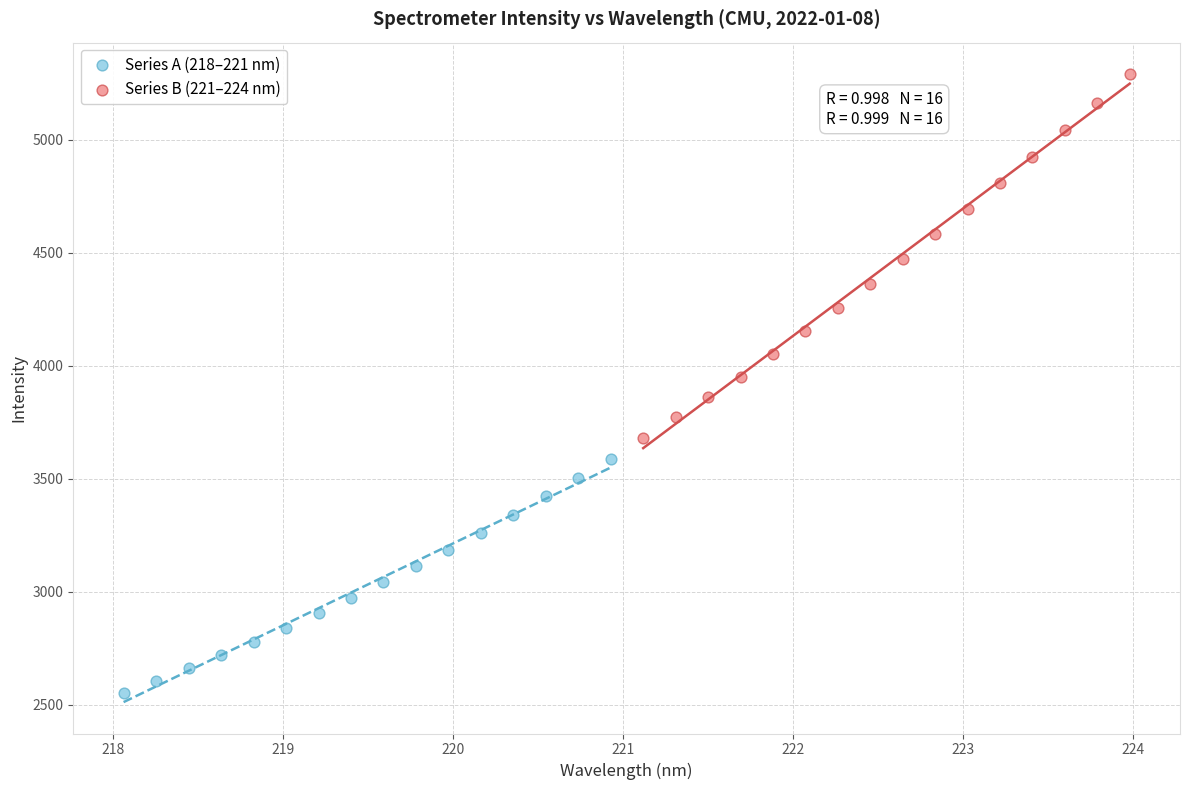

Which series contains the highest Y value?

Series B (221–224 nm)